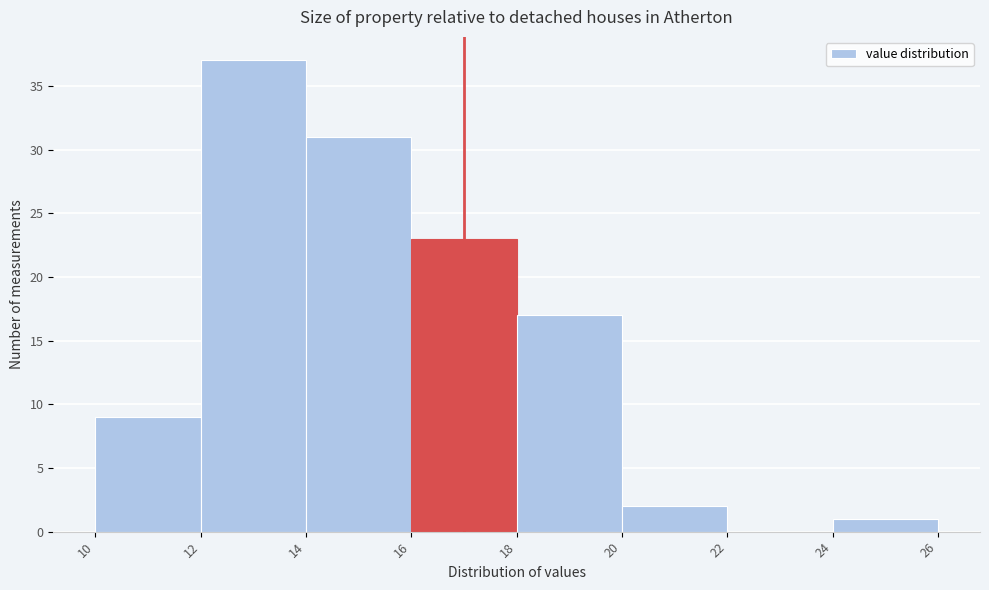

Reading left to right, transcribe this chart: for each bar, give the range it covers on the x-axis and its height. The values are not printed on the chart, so give them approximately, as read against the axis.

10 to 12: 9
12 to 14: 37
14 to 16: 31
16 to 18: 23
18 to 20: 17
20 to 22: 2
22 to 24: 0
24 to 26: 1